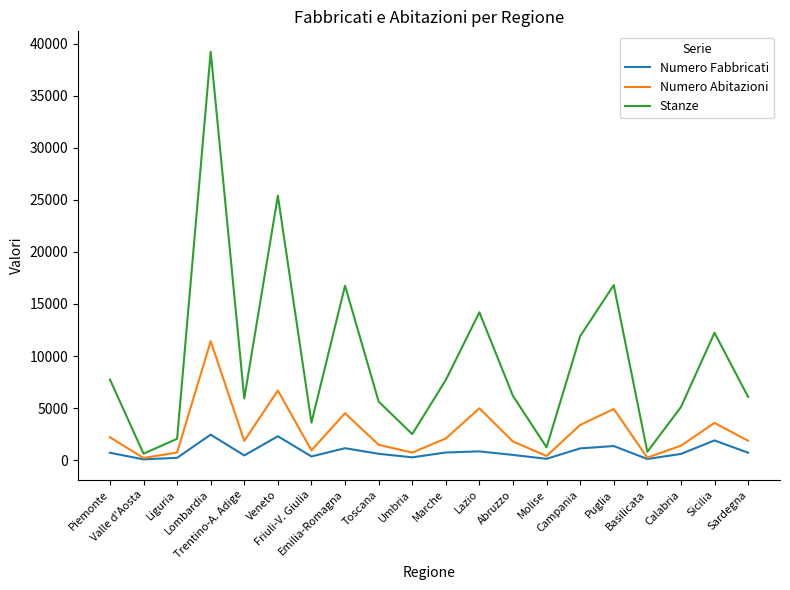

What is the lowest value of the Stanze series?

616